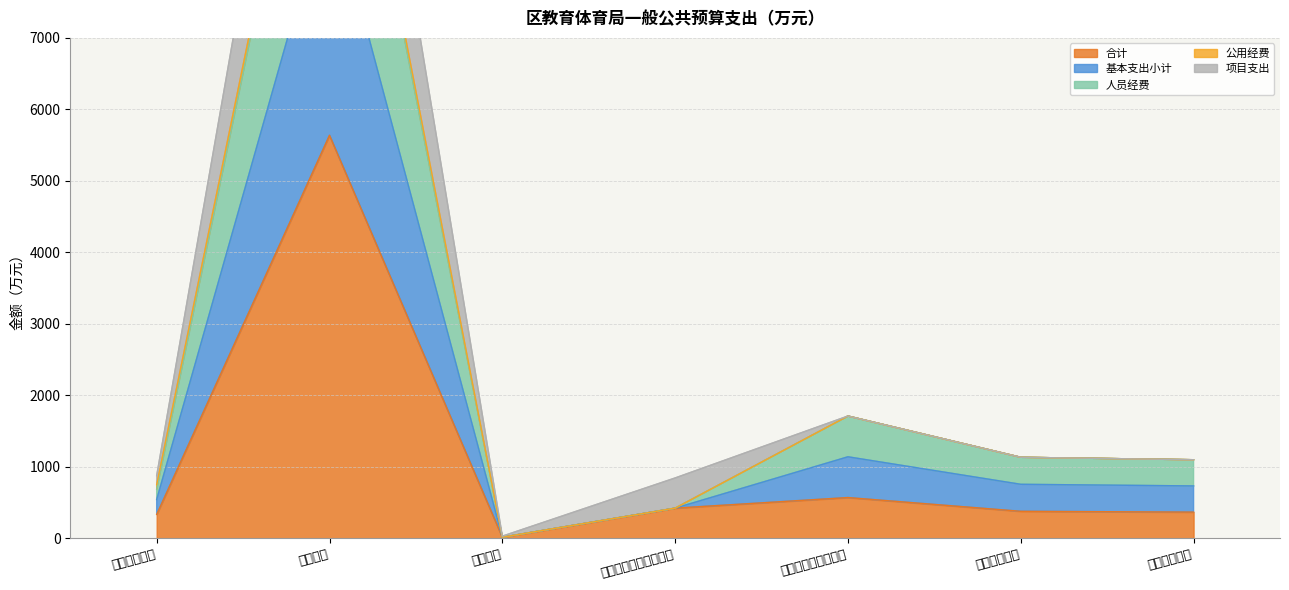

What is the value of the 基本支出小计 point at the 3rd from the left?

15.0